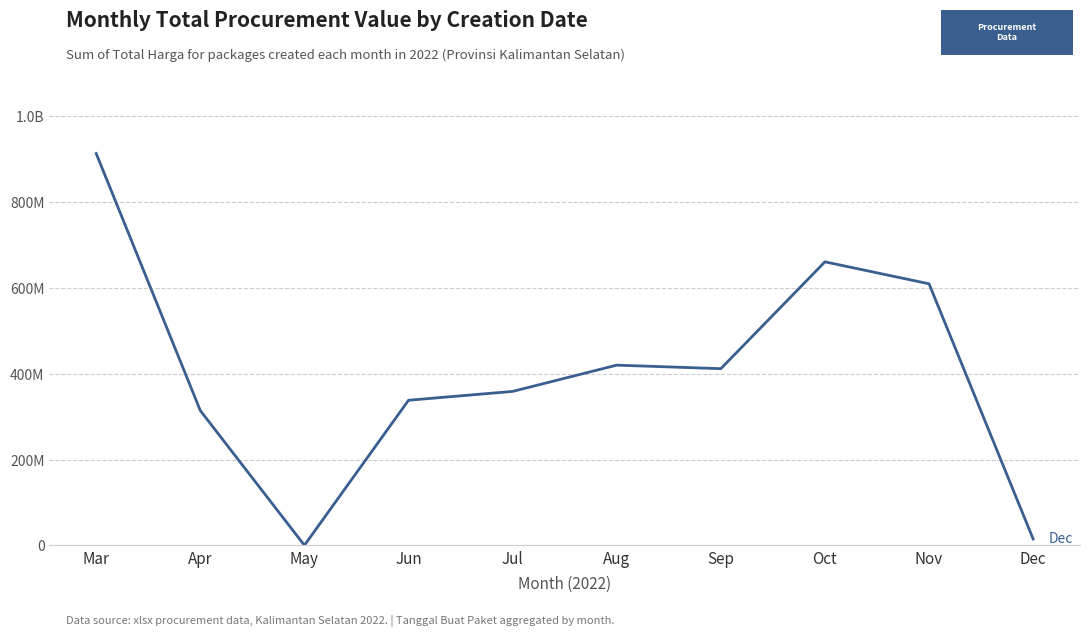

What is the change in value from Mar to Sep?

-501655245